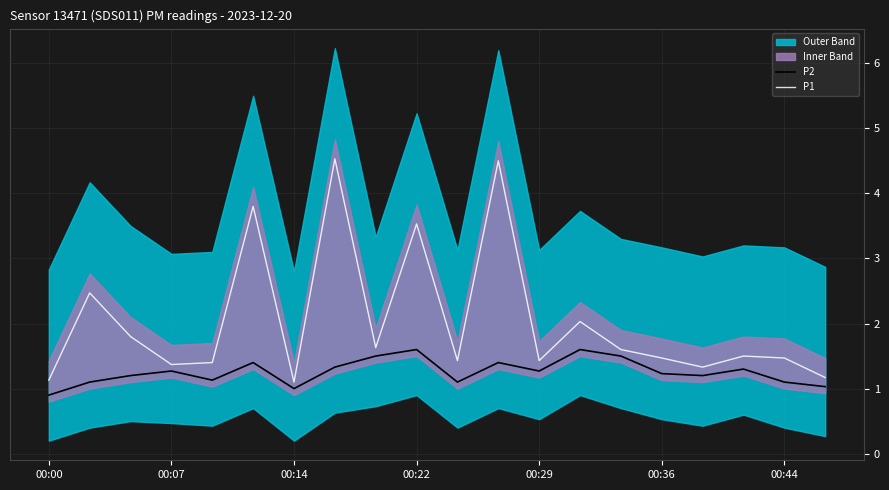

What is the highest value of the P2 series?

1.6